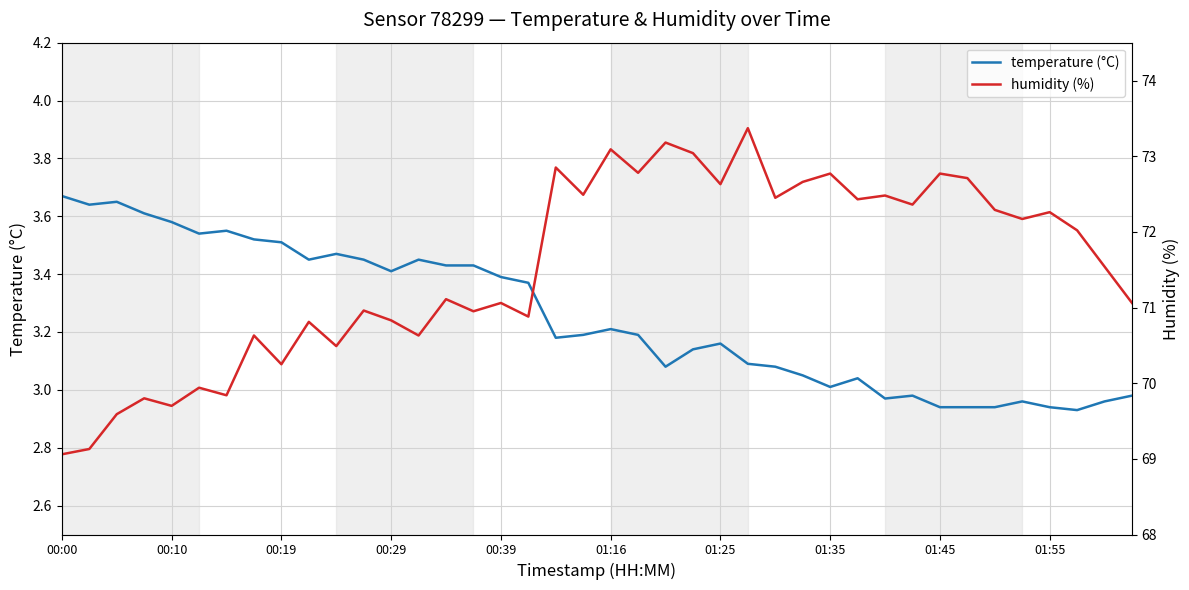

What are all the series names shown in the legend?

temperature (°C), humidity (%)